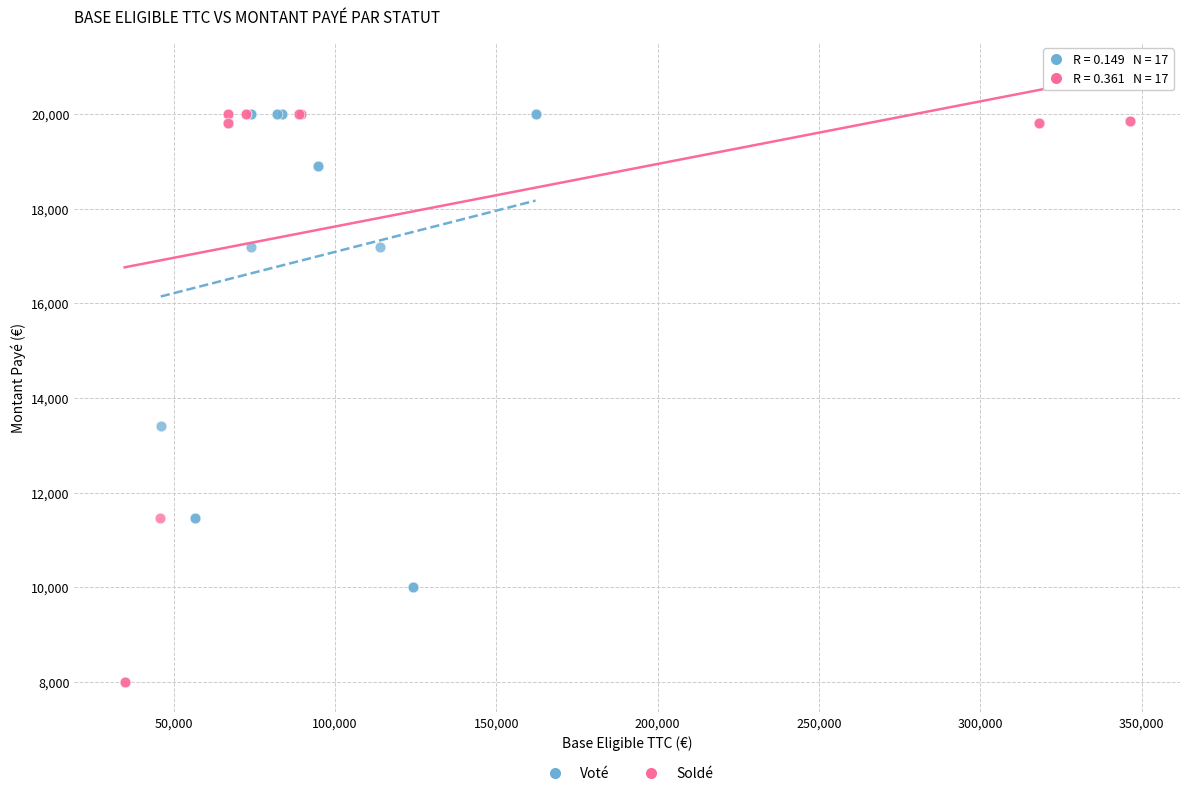

Which series reaches the minimum Y coordinate?

Soldé